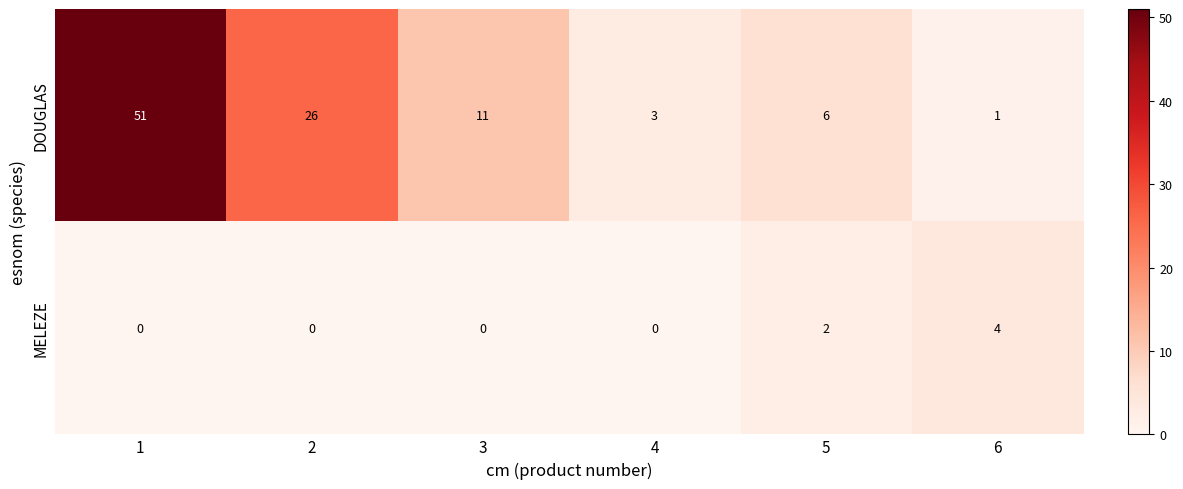

Between 5 and 6, which series saw the biggest shift?

DOUGLAS